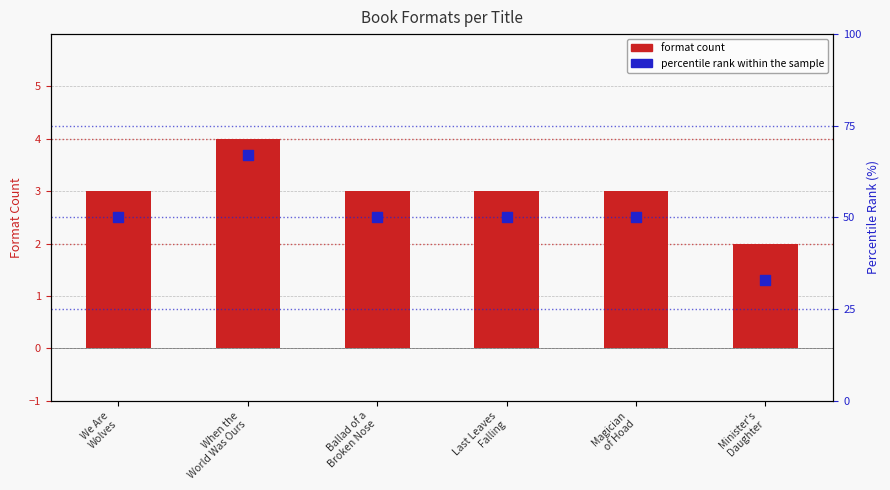

Which series has the largest Y range (max minus min)?

percentile rank within the sample